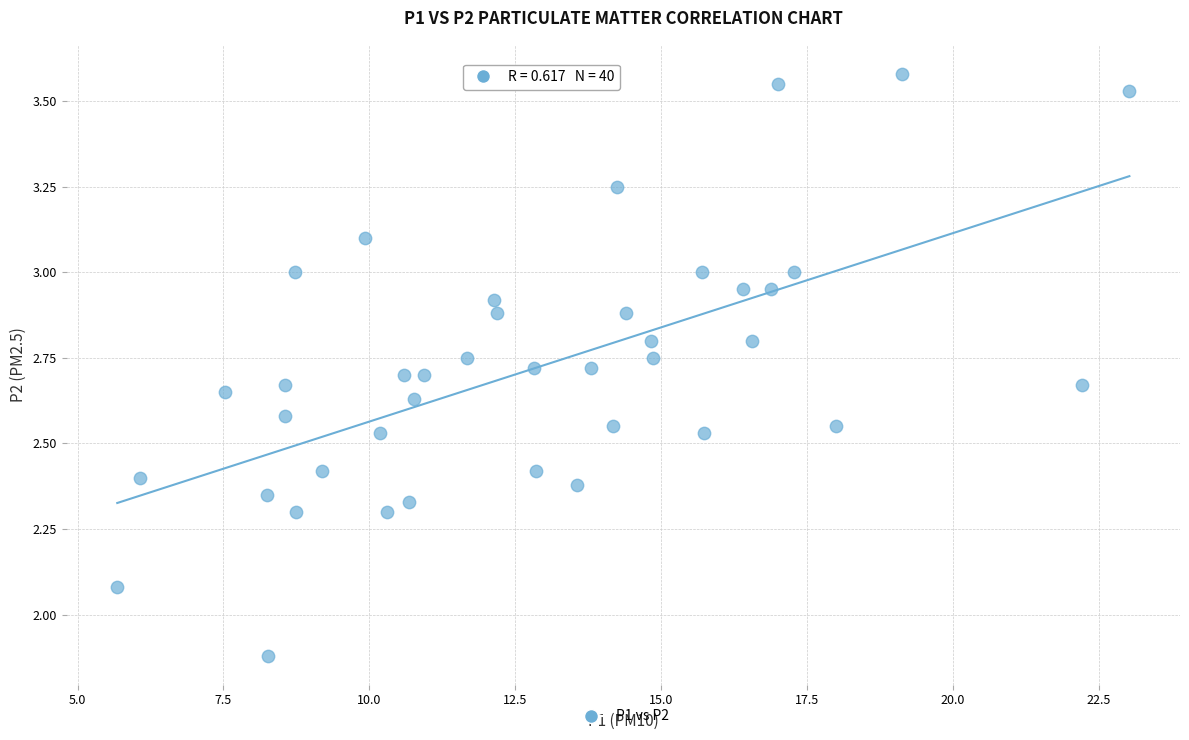

What is the range of Y values (max minus min)?

1.7